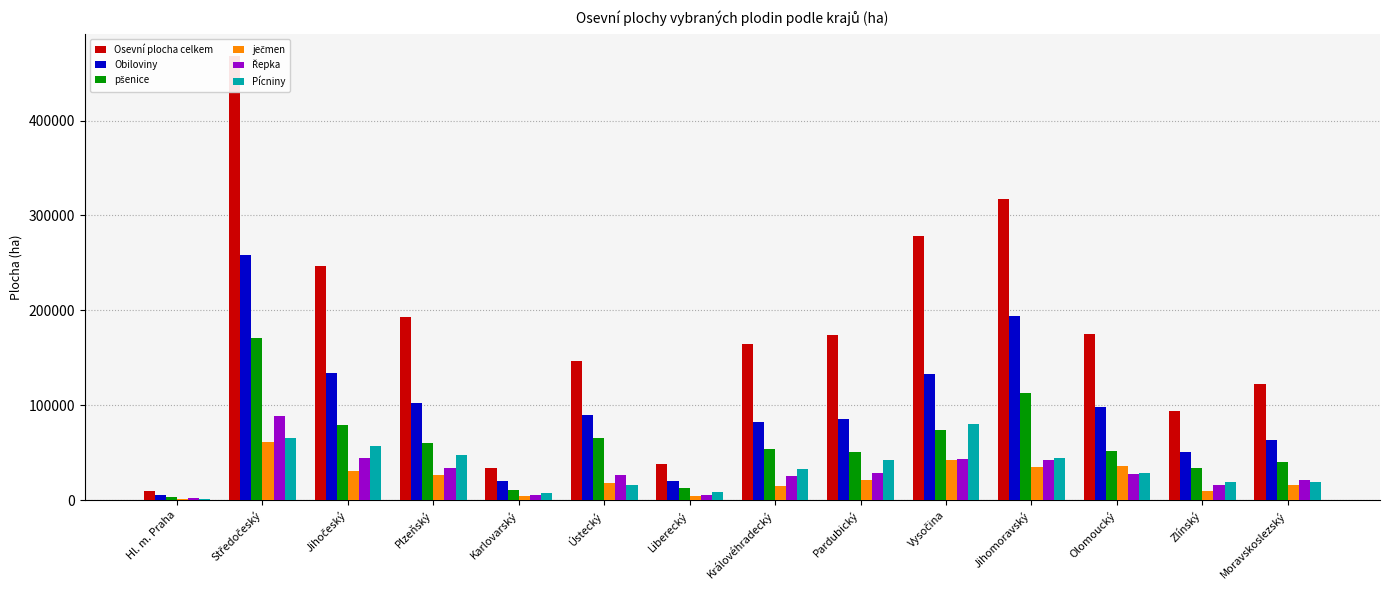

Rank the categories by Pícniny value from highest to lowest.

Vysočina, Středočeský, Jihočeský, Plzeňský, Jihomoravský, Pardubický, Královéhradecký, Olomoucký, Moravskoslezský, Zlínský, Ústecký, Liberecký, Karlovarský, Hl. m. Praha